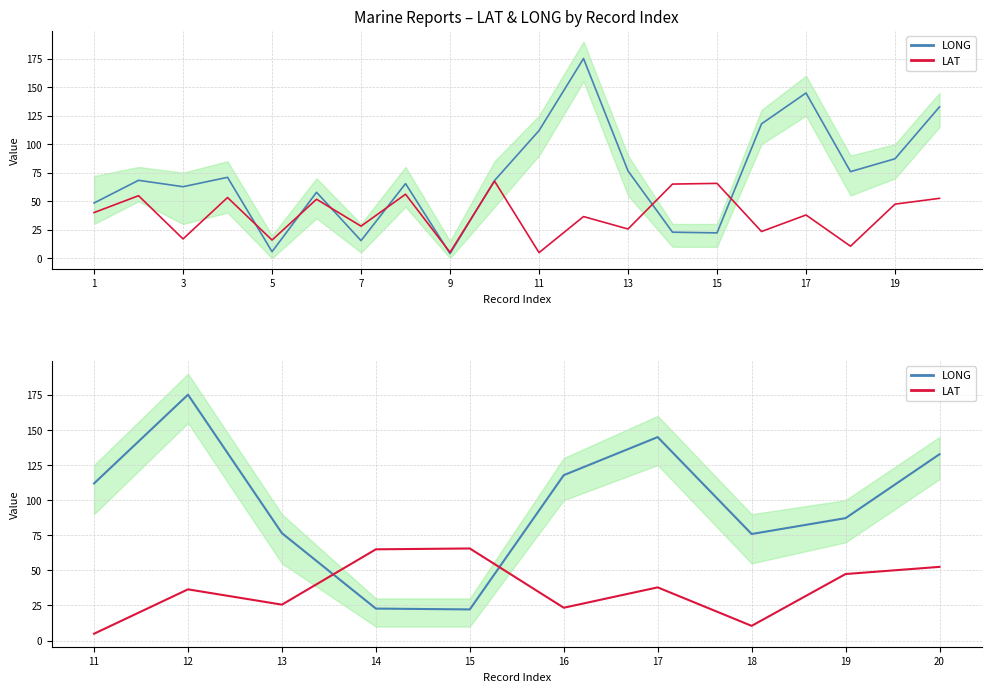

True or false: LAT has a value of 19.5 at 17.

False